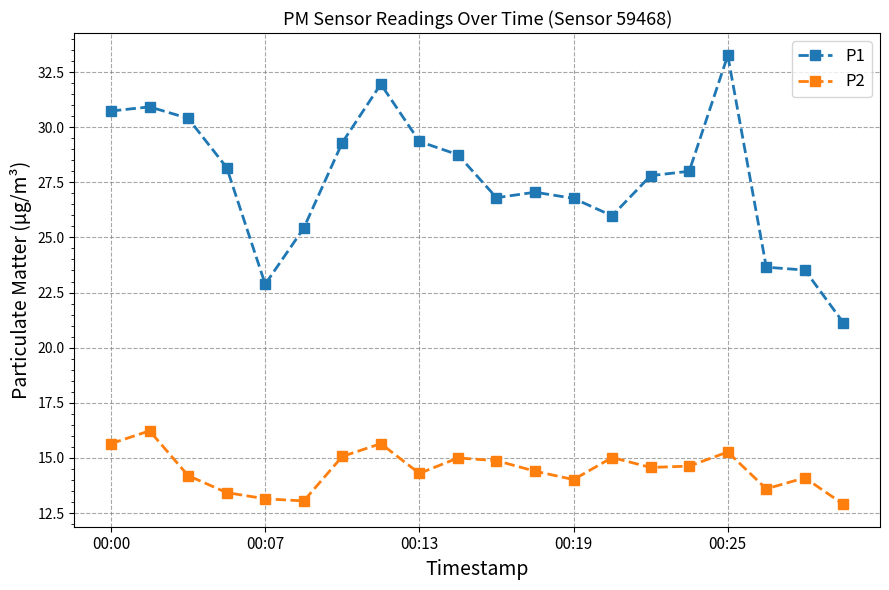

What is the difference between the second highest and second lowest values in the P1 series?

9.1